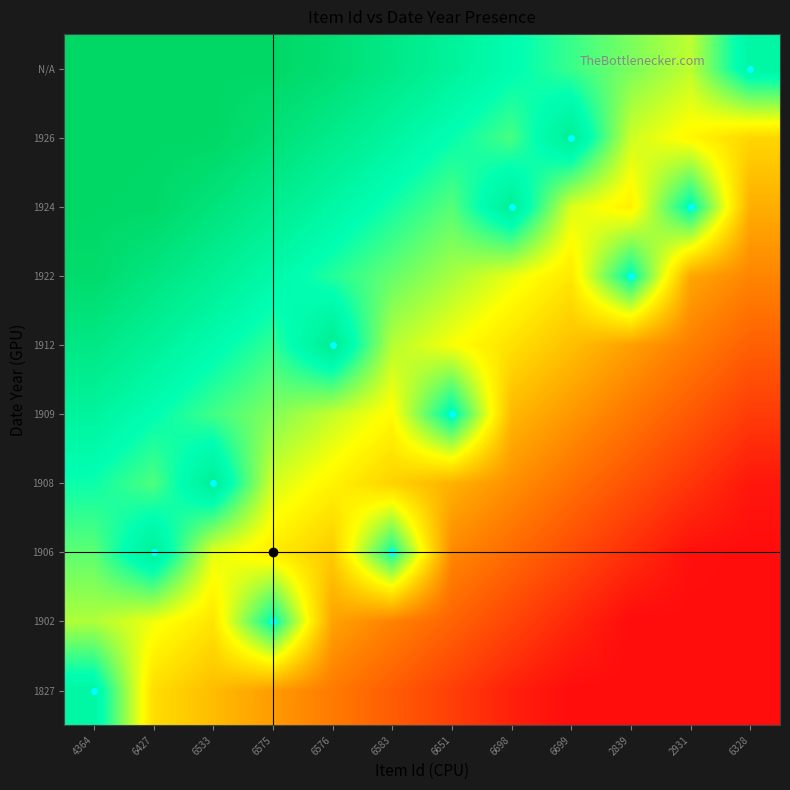

What is the total value across all series at 2931?

2.7